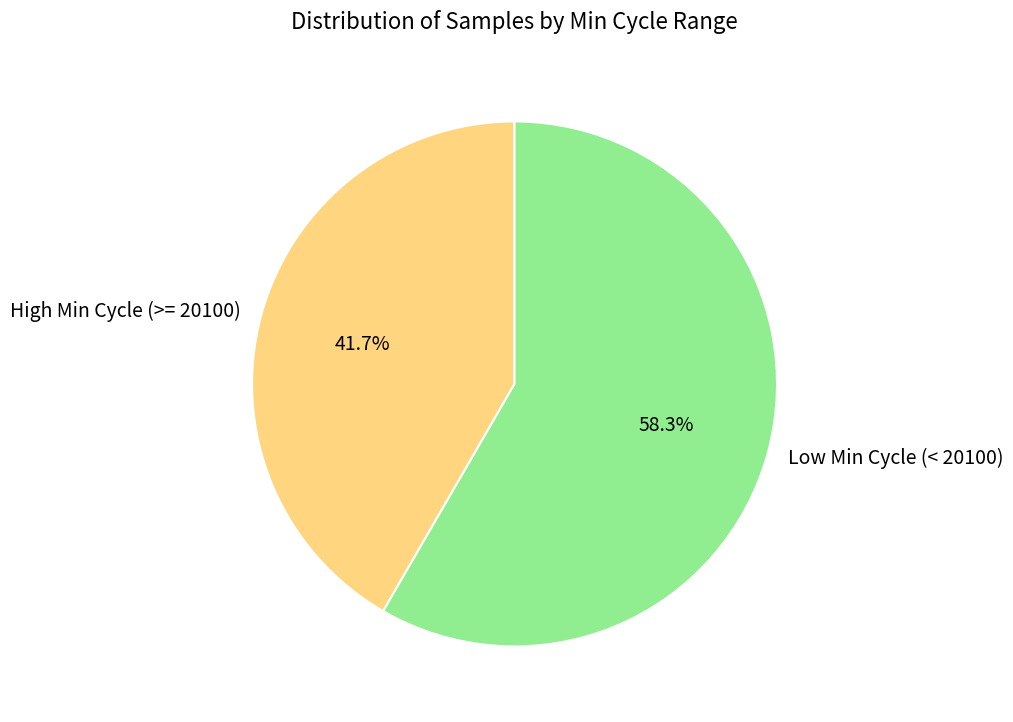

Does any single category account for the majority?

Yes